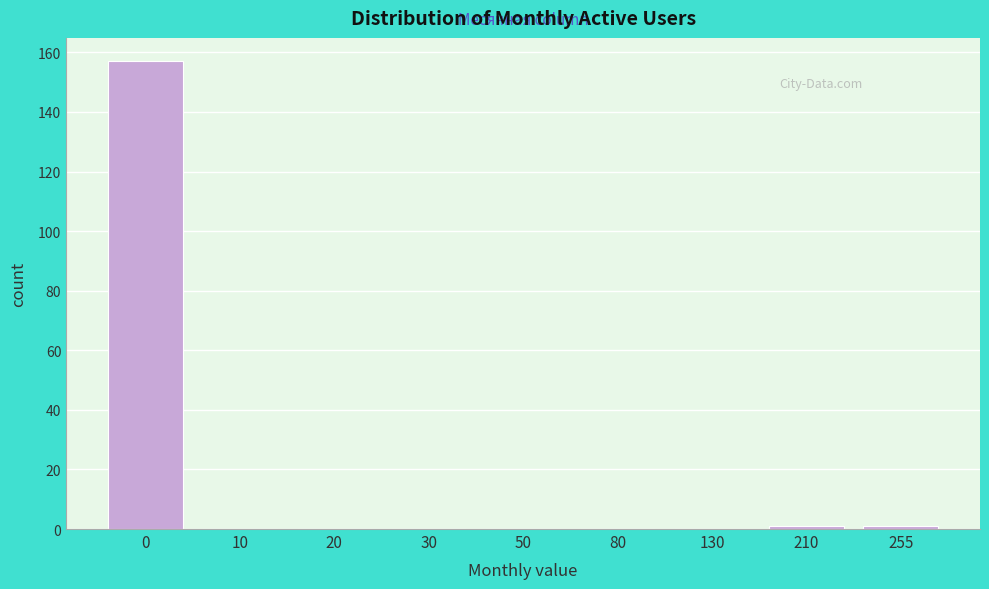

Reading right to left, list all the values displayed in this chart.

255=1	210=1	130=0	80=0	50=0	30=0	20=0	10=0	0=157